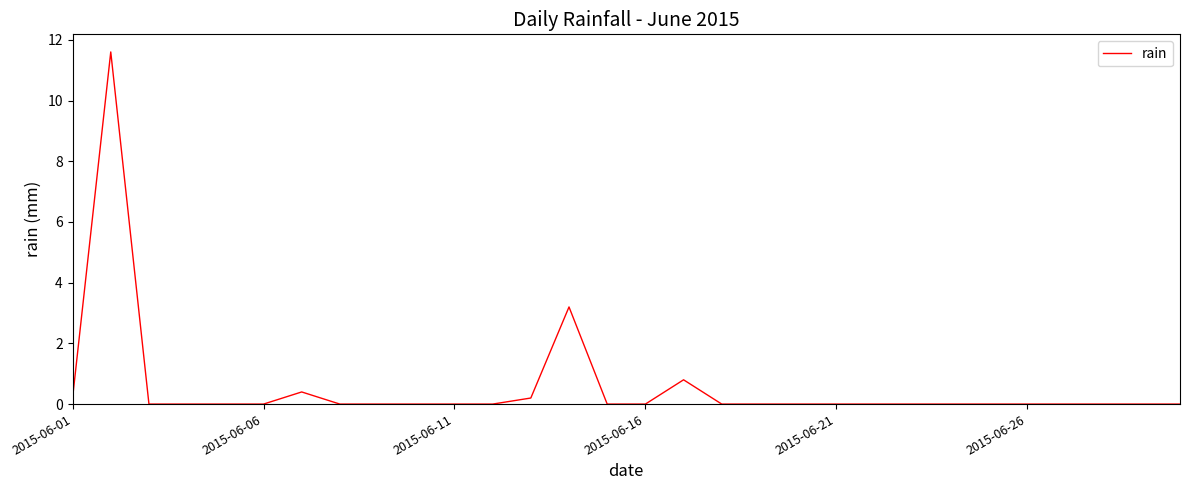

What is the greatest value displayed?

11.6